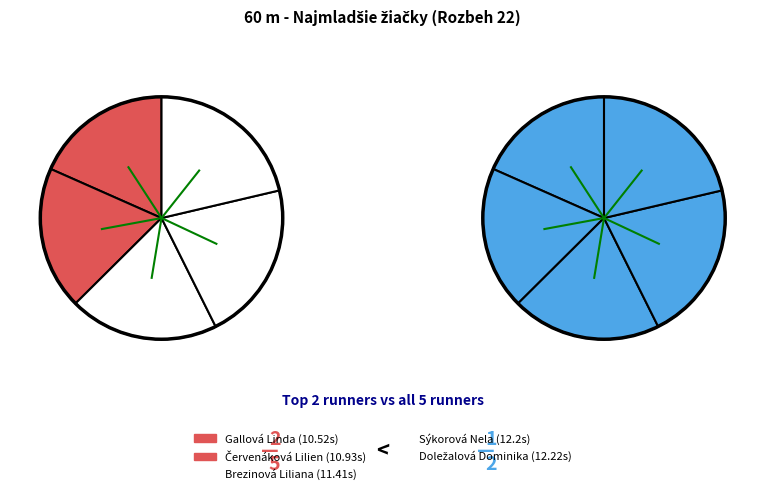

Does any single category account for the majority?

No